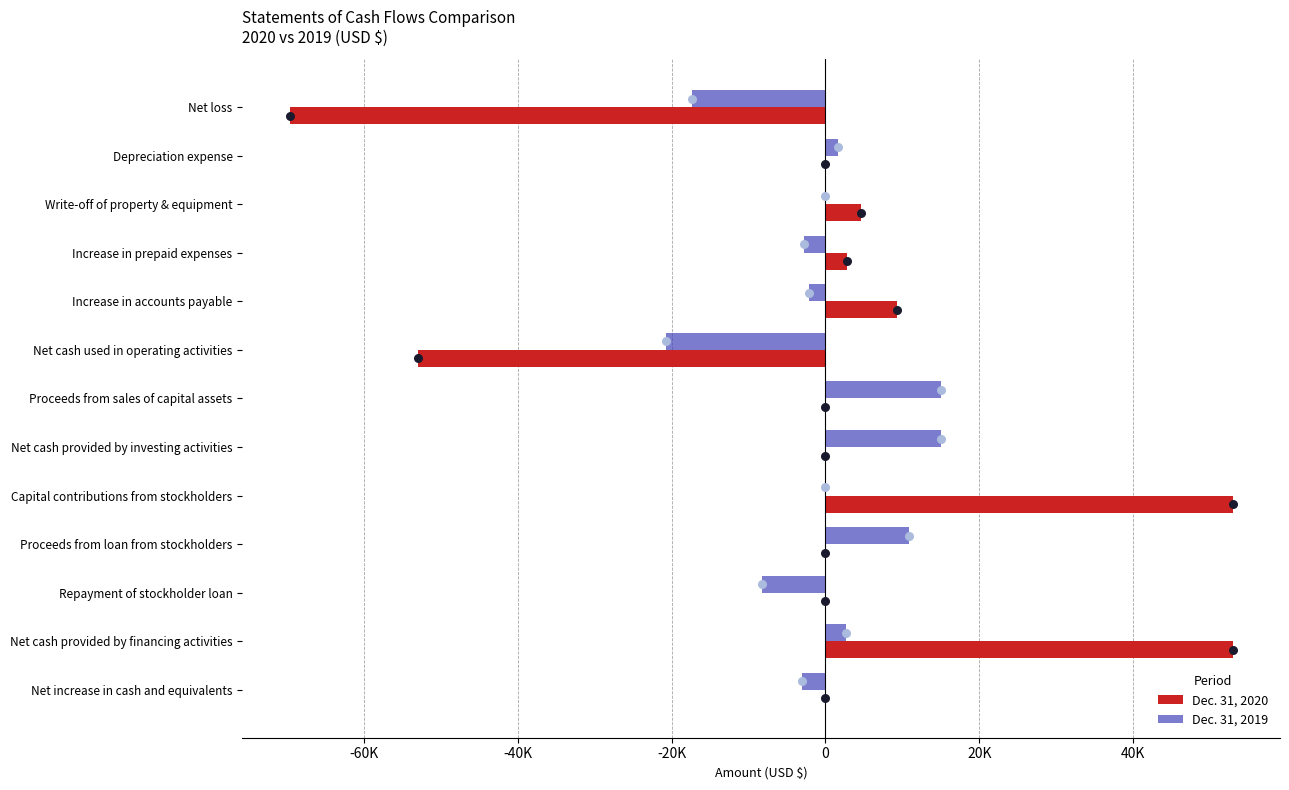

Is the value of Dec. 31, 2019 at Depreciation expense greater than the value of Dec. 31, 2020 at Write-off of property & equipment?

No